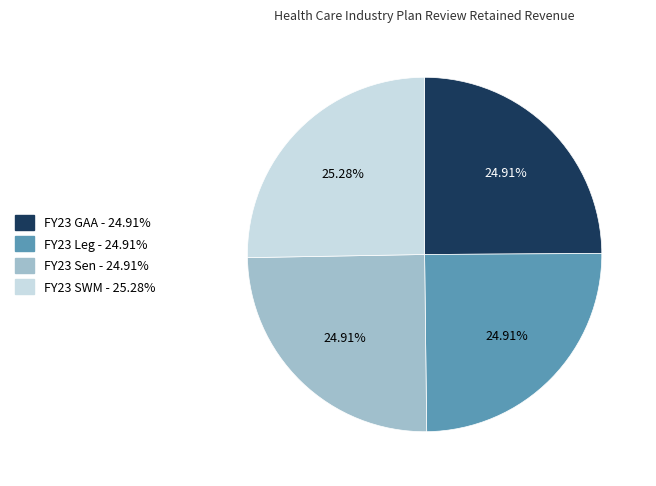

Is there any slice that represents more than half of the pie?

No